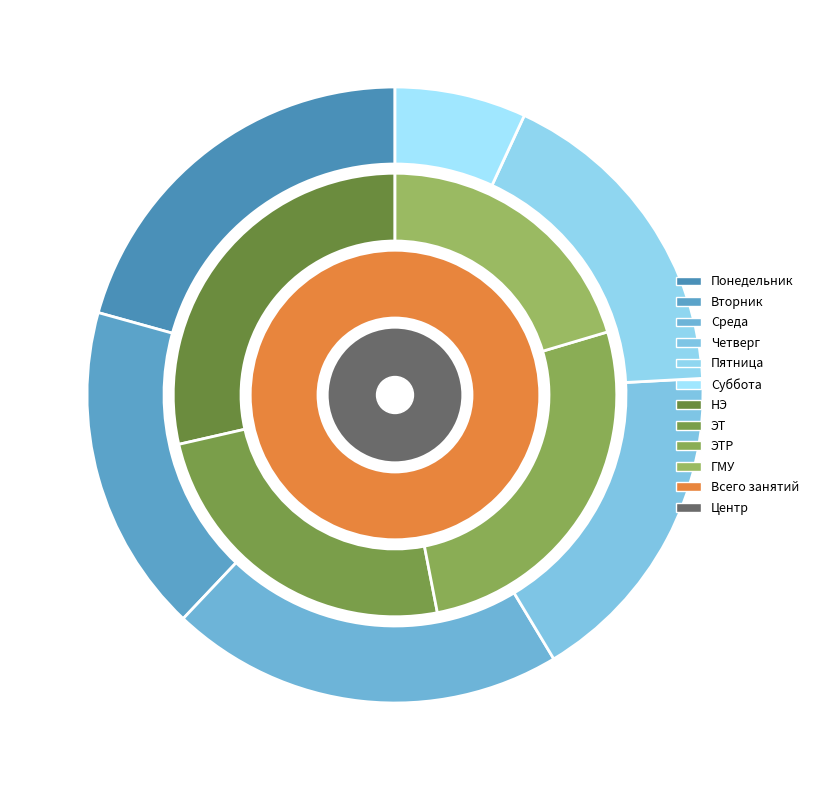

The Четверг slice represents 29% of the pie. True or false?

False